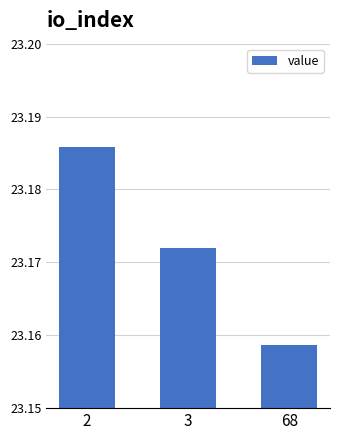

Are the bars grouped side by side (vs. stacked)?

No